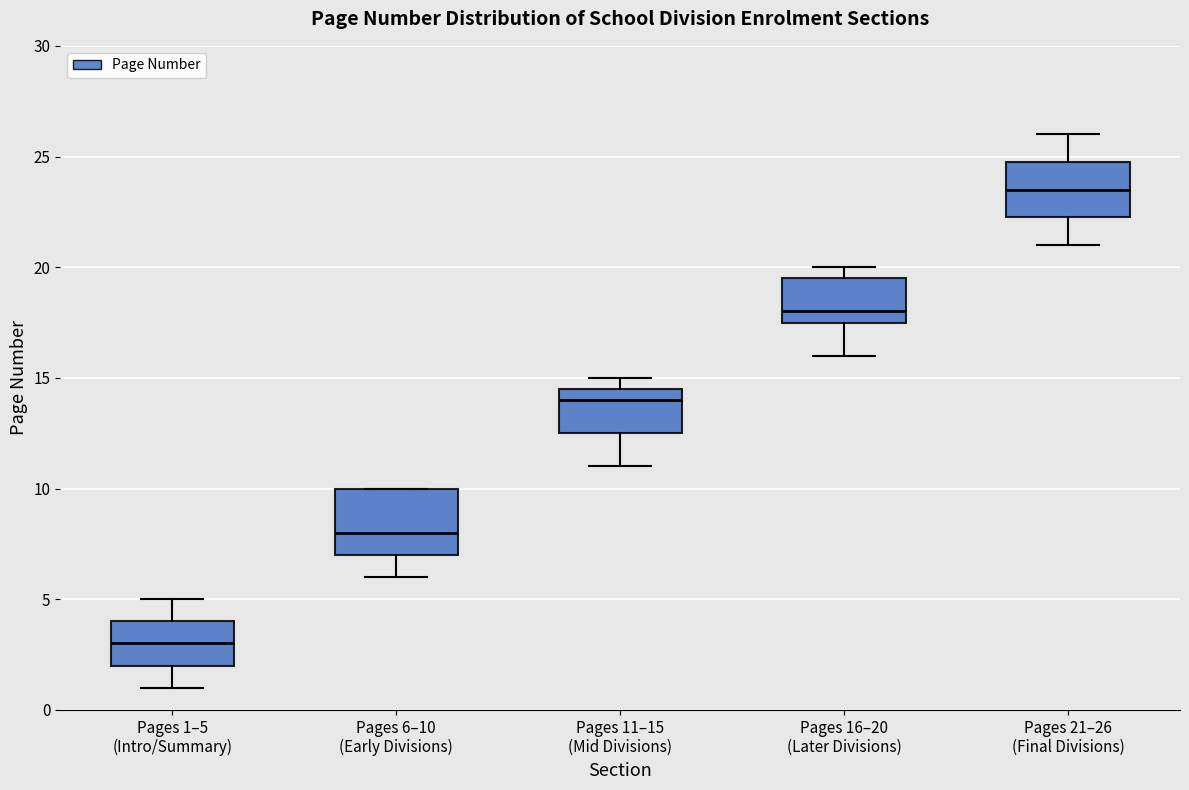

Comparing the boxes themselves (not the whiskers), which one is the tallest?

Pages 6–10 (Early Divisions)